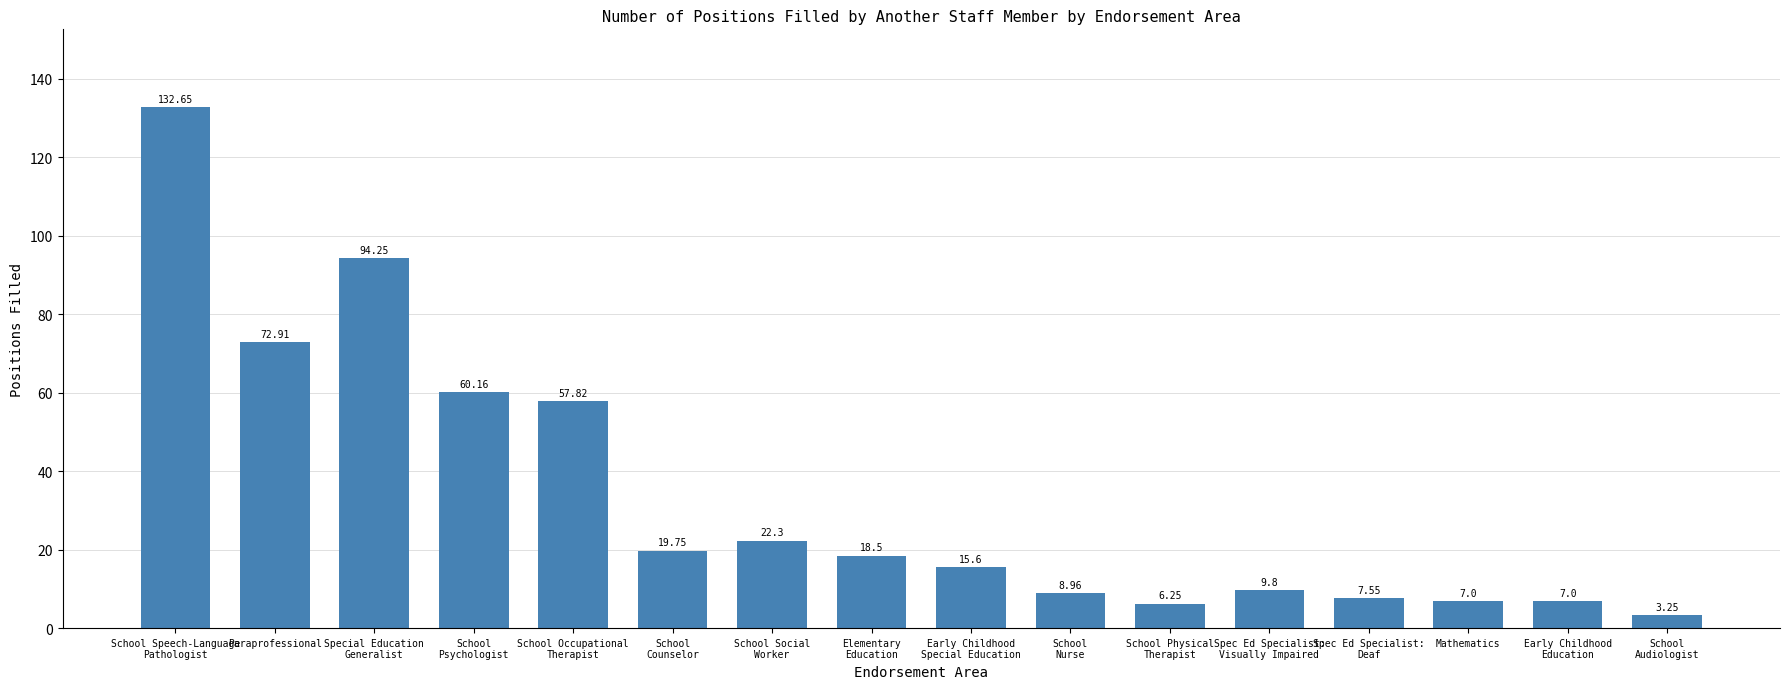

What is the sum of all values?

543.8